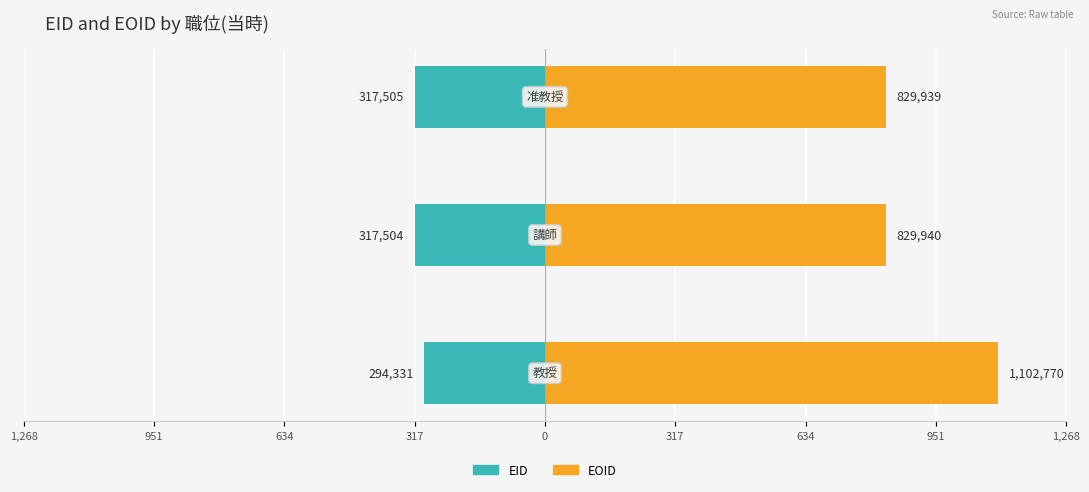

List the series in order of their overall mean, lowest first.

EID, EOID